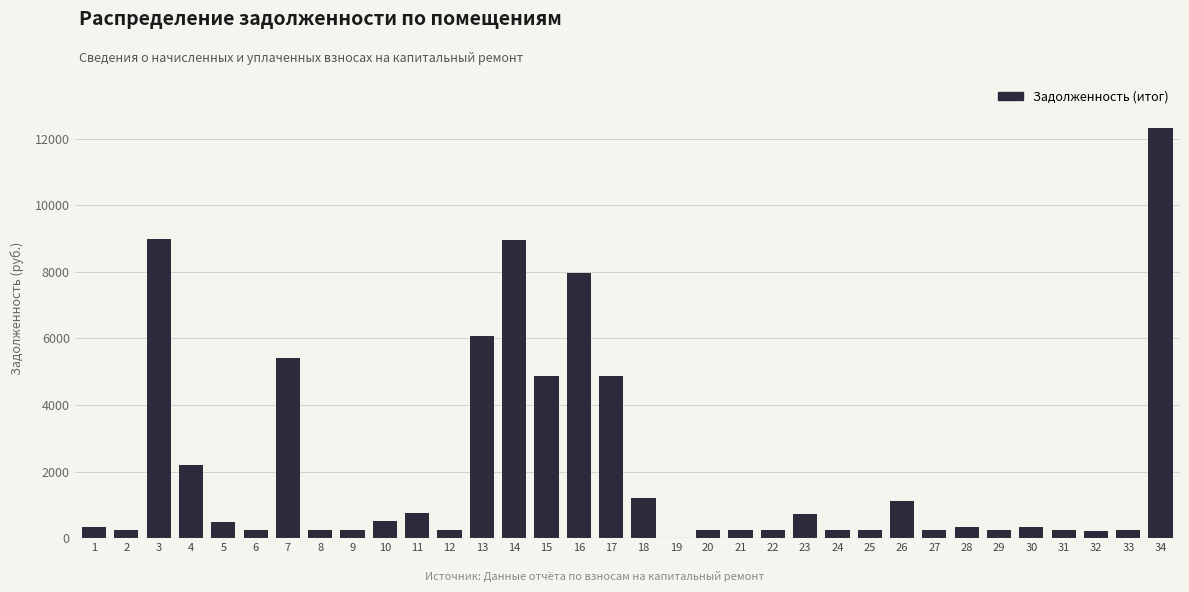

What is the greatest value displayed?

12316.8